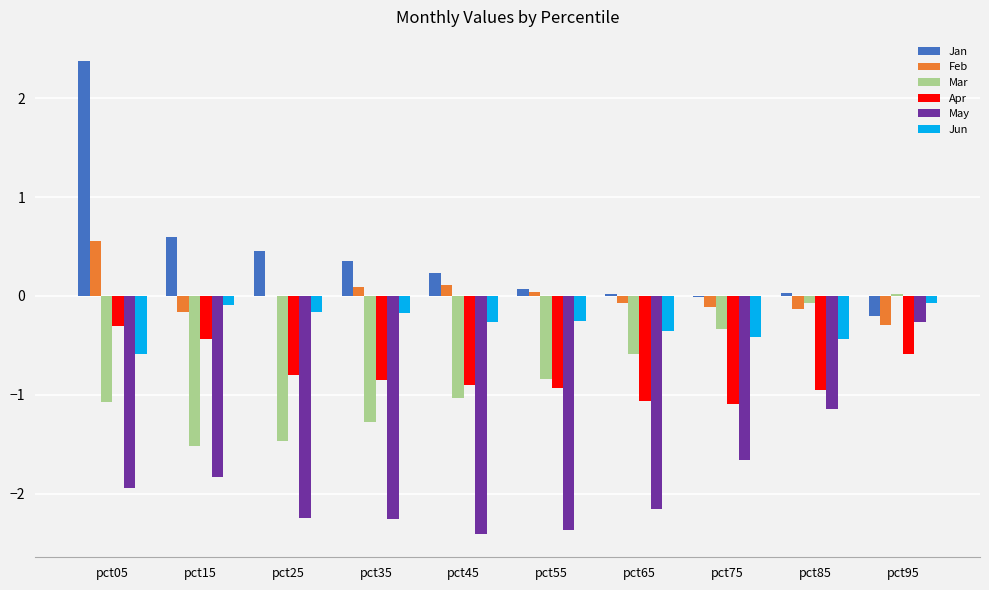

Which category has the highest value in the Jan series?

pct05